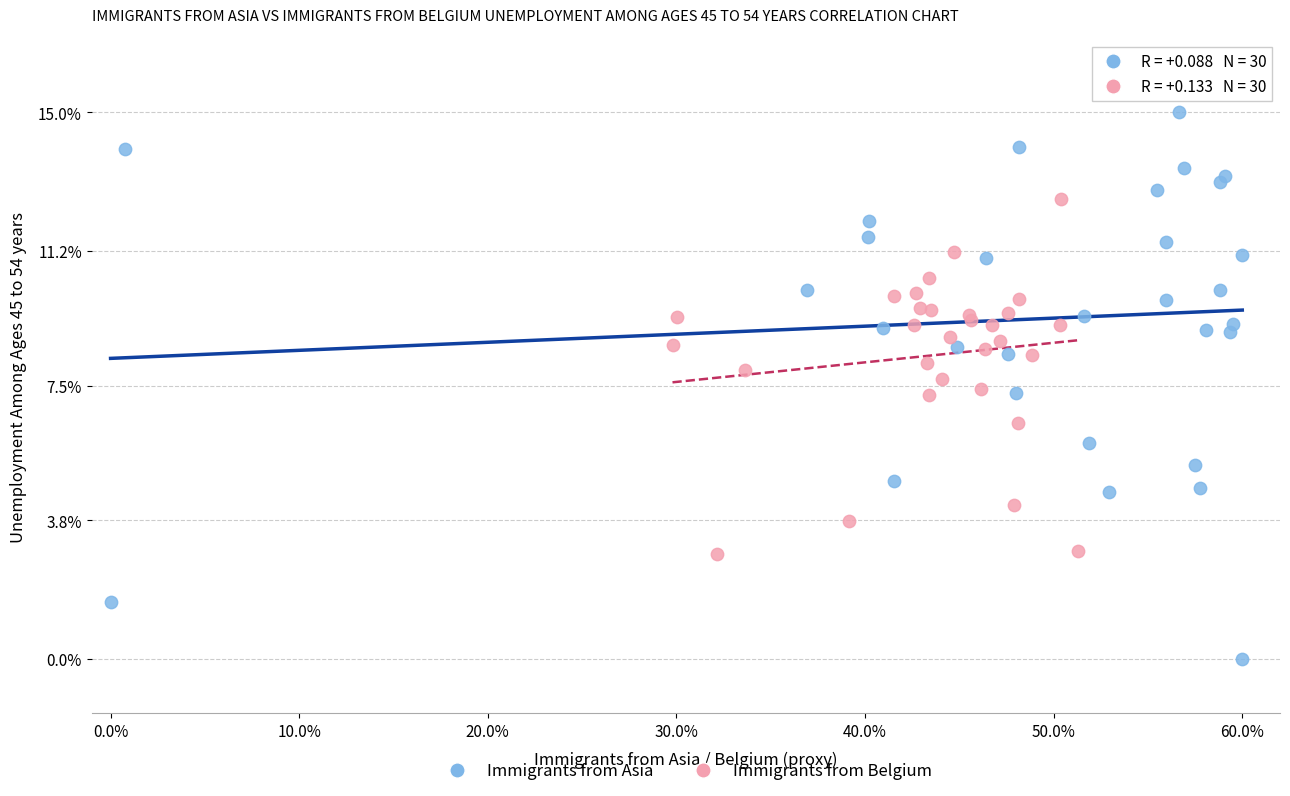

Which series has the largest Y range (max minus min)?

Immigrants from Asia